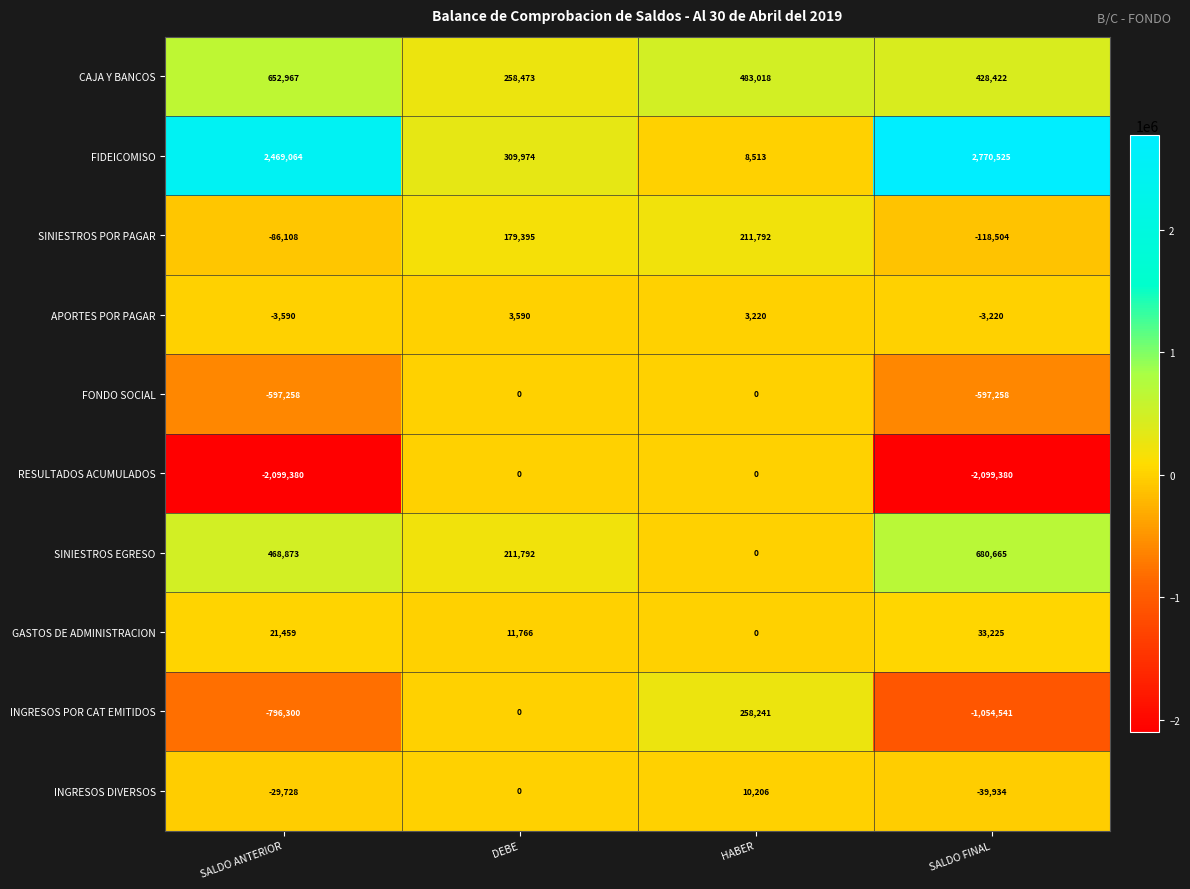

Which series has the largest total across all categories?

FIDEICOMISO